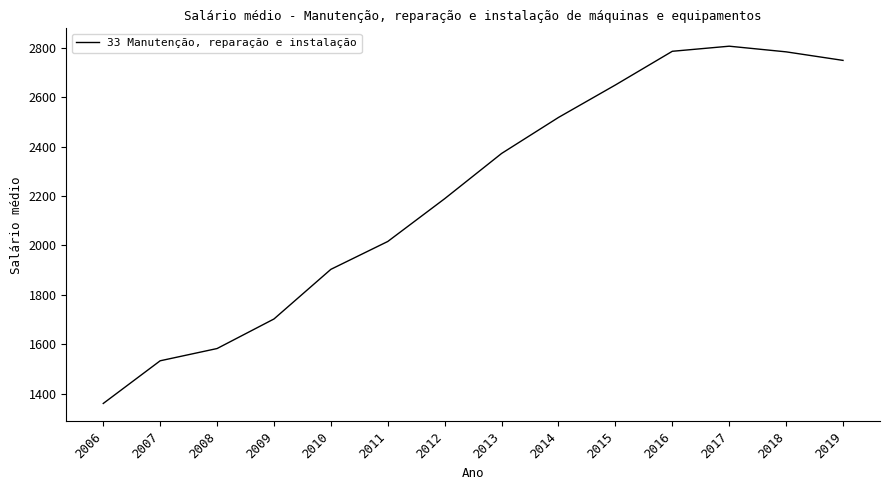

At which label does the data first exceed 2372?

2013